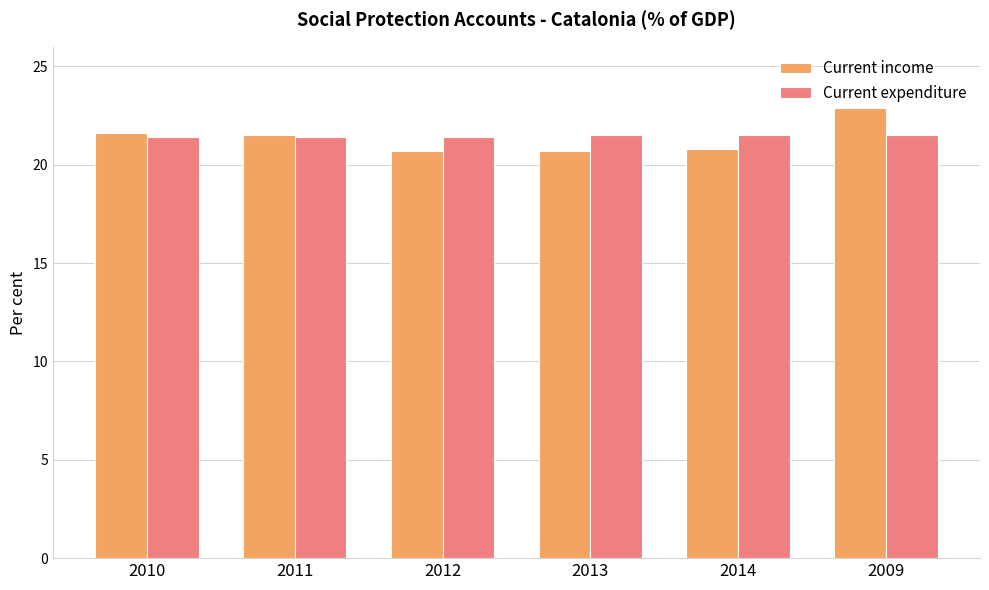

What is the total value across all series at 2010?

43.0